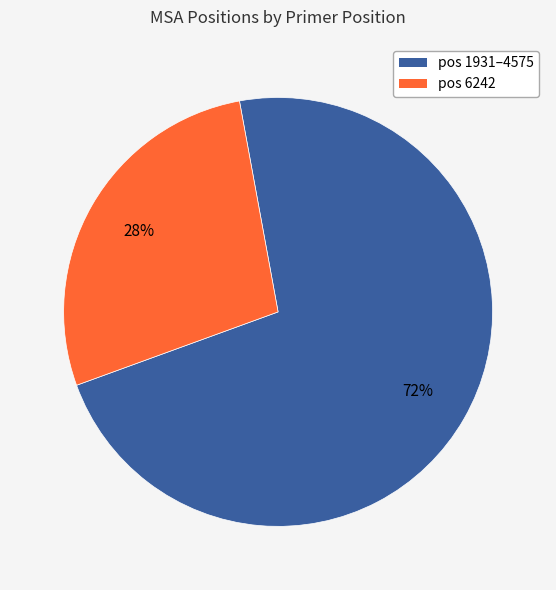

Between pos 1931–4575 and pos 6242, which is larger?

pos 1931–4575